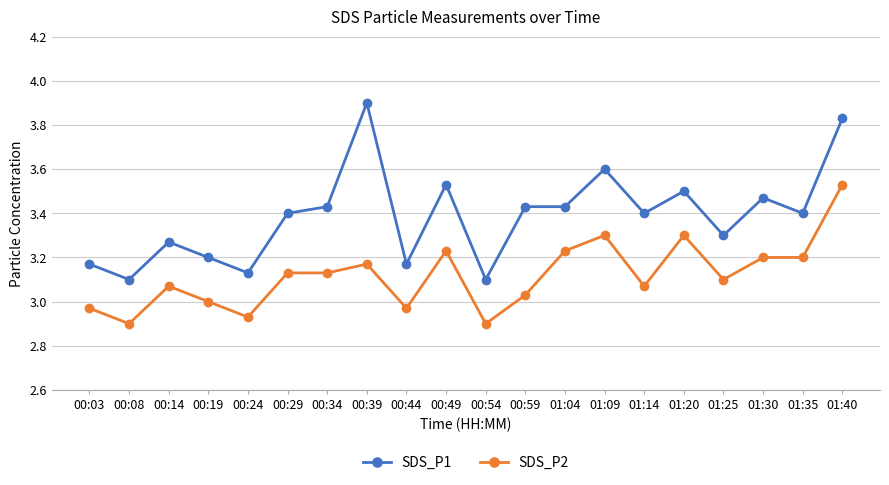

What position from the right is 00:49?

11